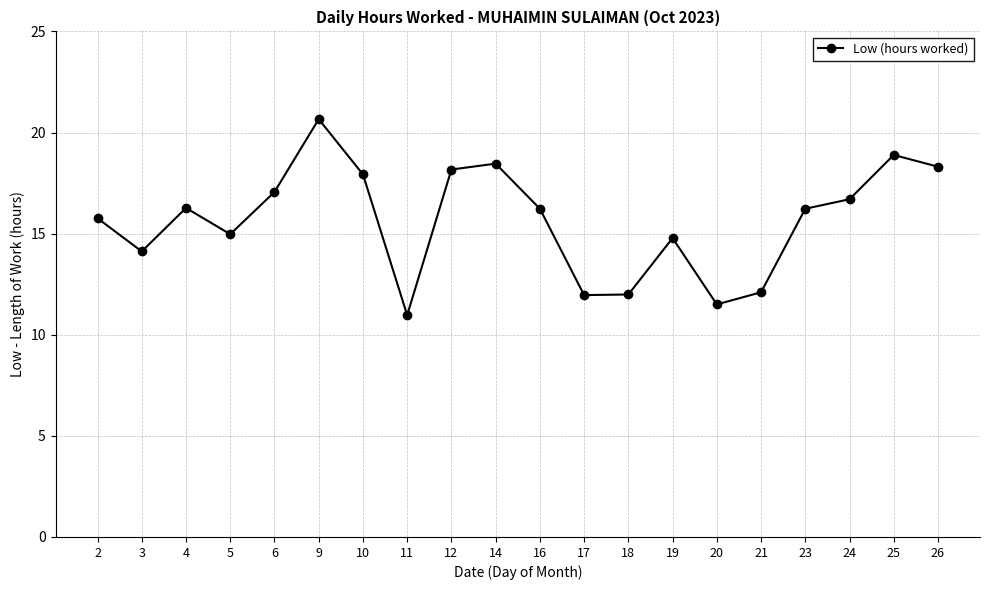

How many points are lower than both their immediate neighbors (excluding endpoints)?

5